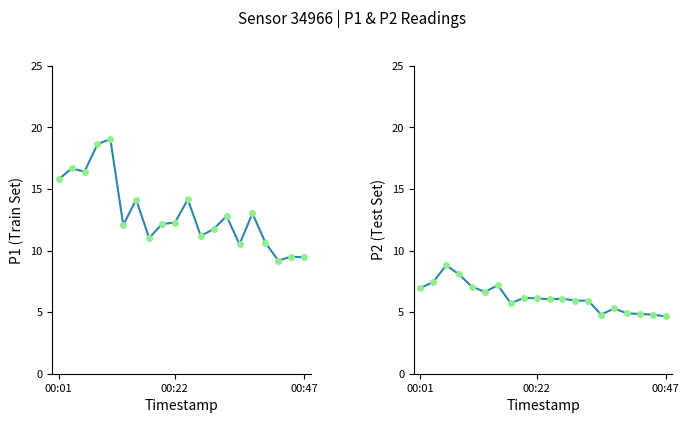

True or false: P2 and P1 intersect in this chart.

False